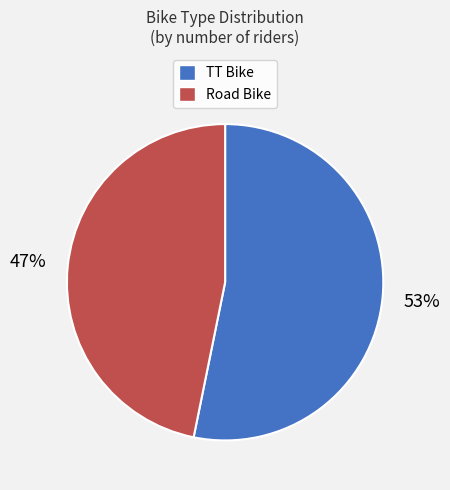

Does TT Bike represent more than half of the total?

Yes